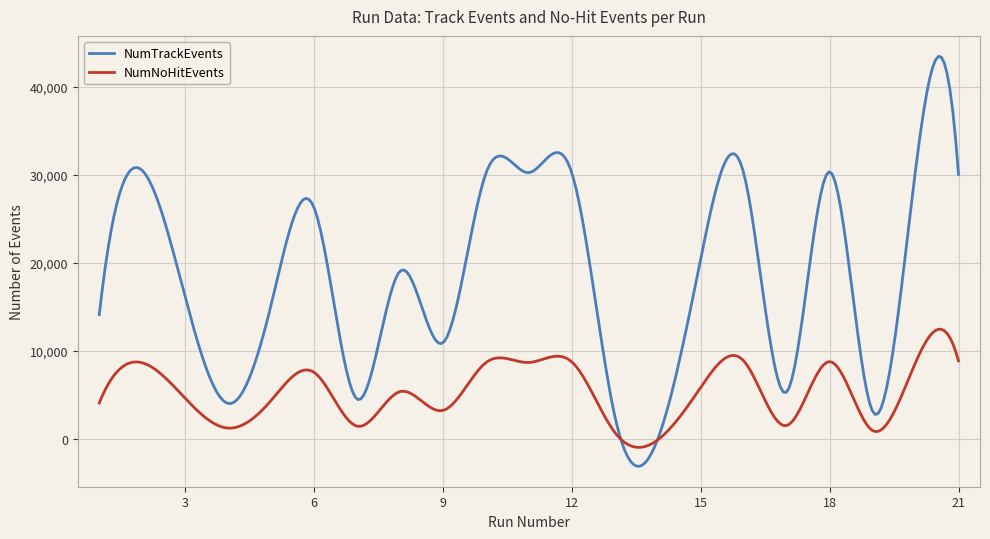

What is the maximum value shown in the chart?

43464.0